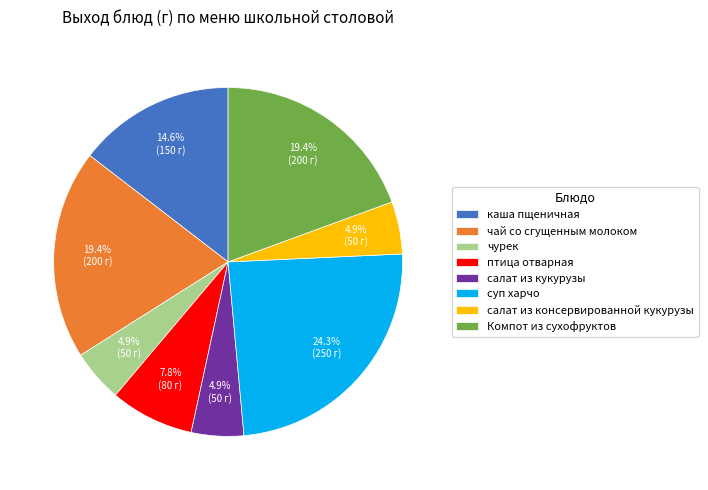

Do Компот из сухофруктов and чурек together represent more than half of the pie?

No